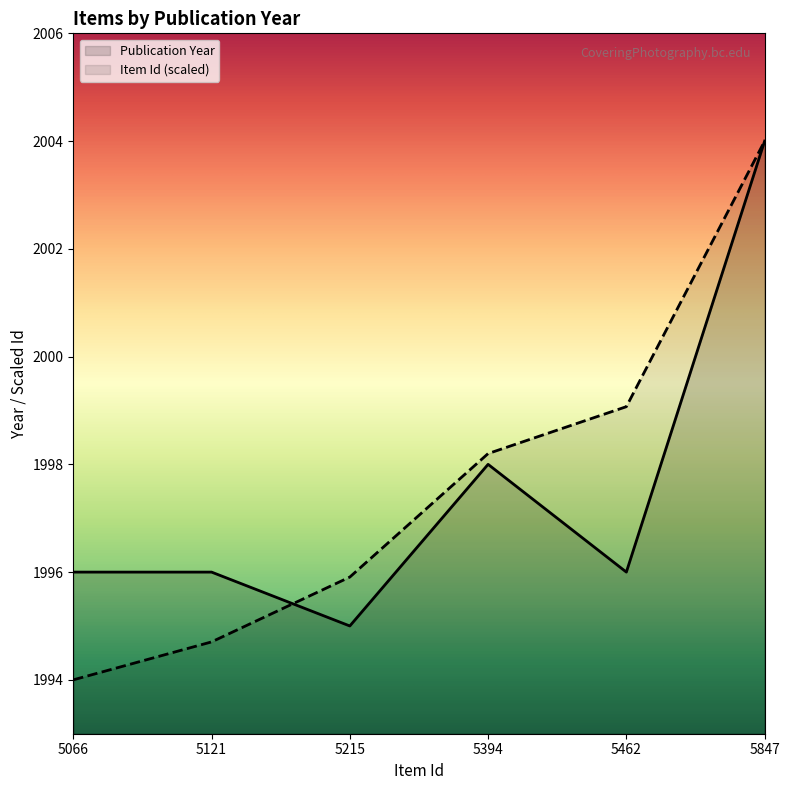

What is the smallest value displayed?

1994.0